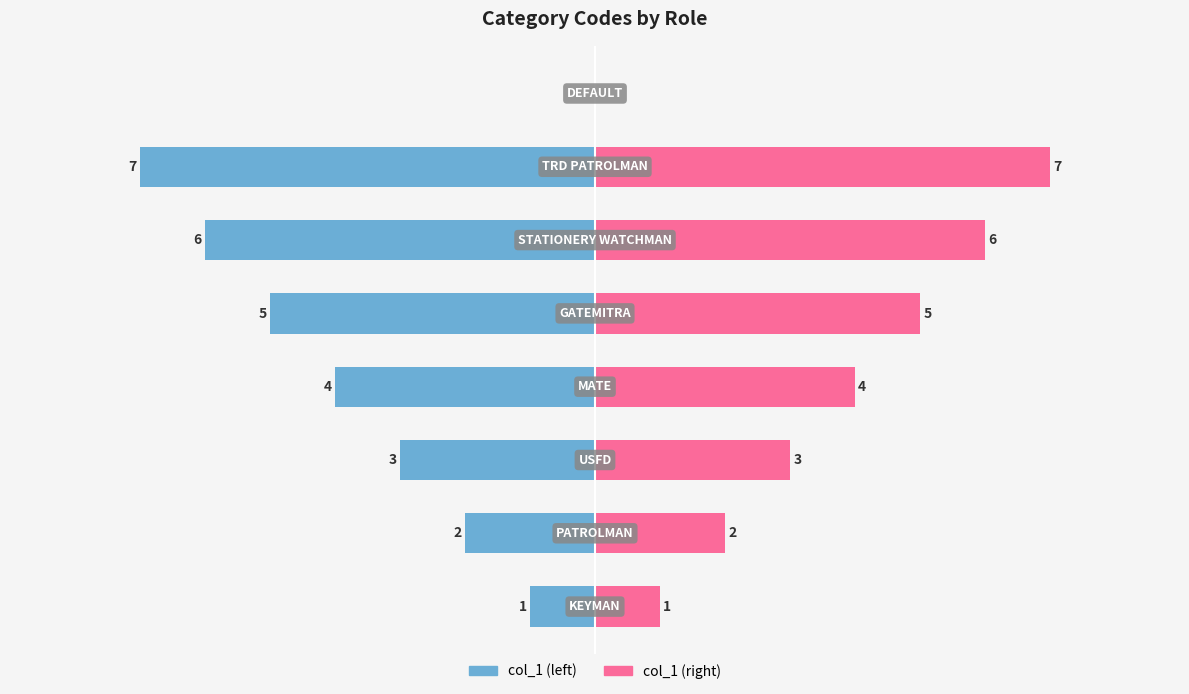

Is the value of col_1 (left) at 7 greater than the value of col_1 (right) at 2?

No